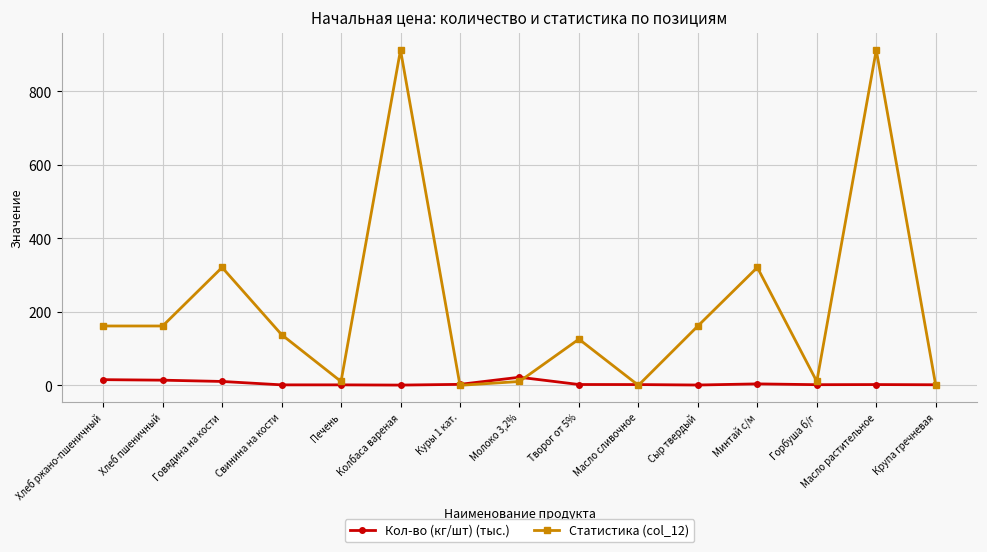

List the series in order of their overall mean, lowest first.

Кол-во (кг/шт) (тыс.), Статистика (col_12)